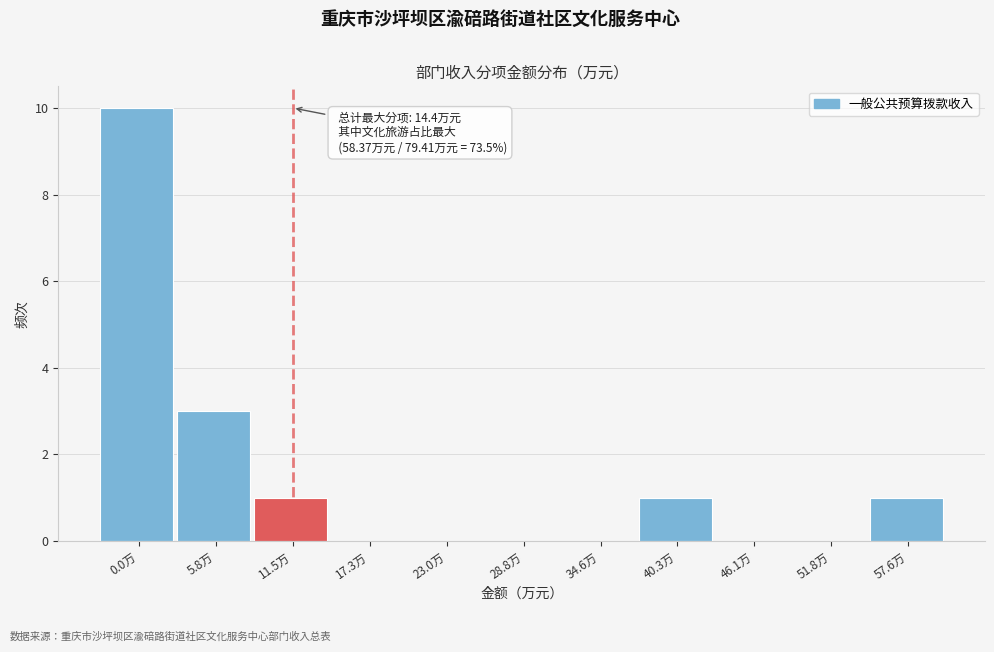

Reading left to right, transcribe all the data shown in this chart.

0.0万=10	5.8万=3	11.5万=1	17.3万=0	23.0万=0	28.8万=0	34.6万=0	40.3万=1	46.1万=0	51.8万=0	57.6万=1